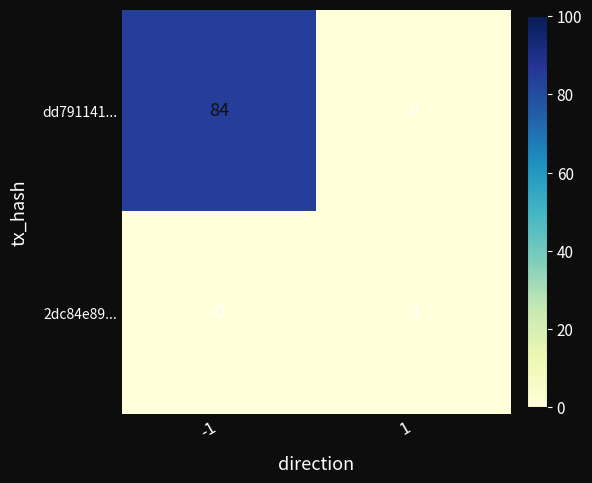

What is the total value across all series at -1?

84